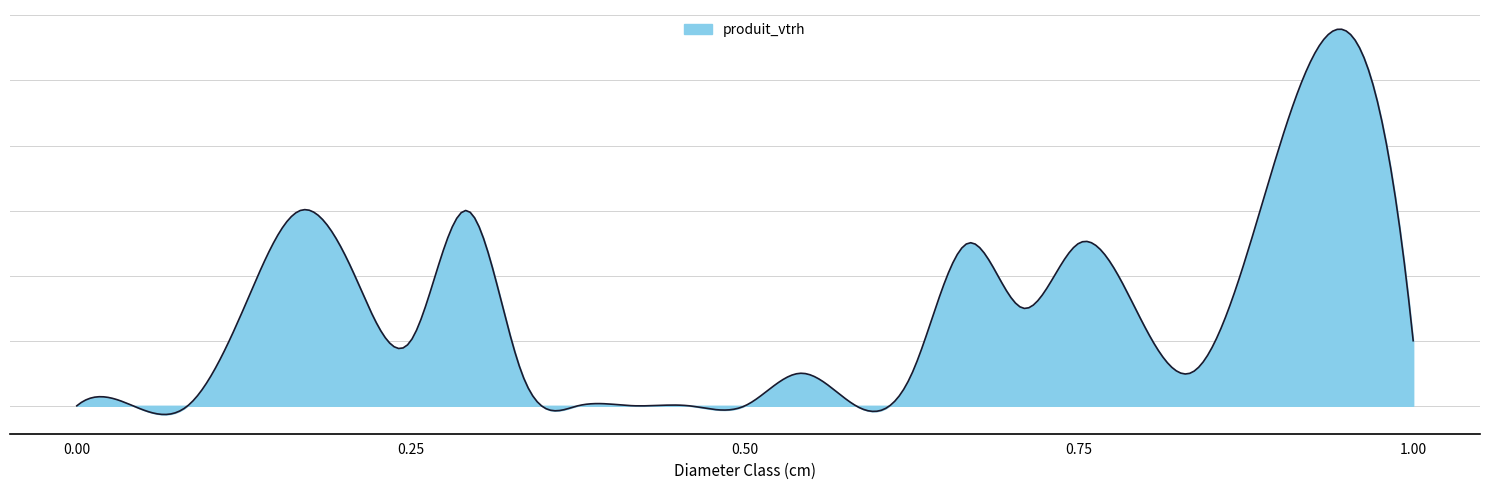

Reading right to left, list all the values displayed in this chart.

2	10	1	3	5	3	5	1	0	1	0	0	0	0	1	6	2	4	6	3	0	0	0